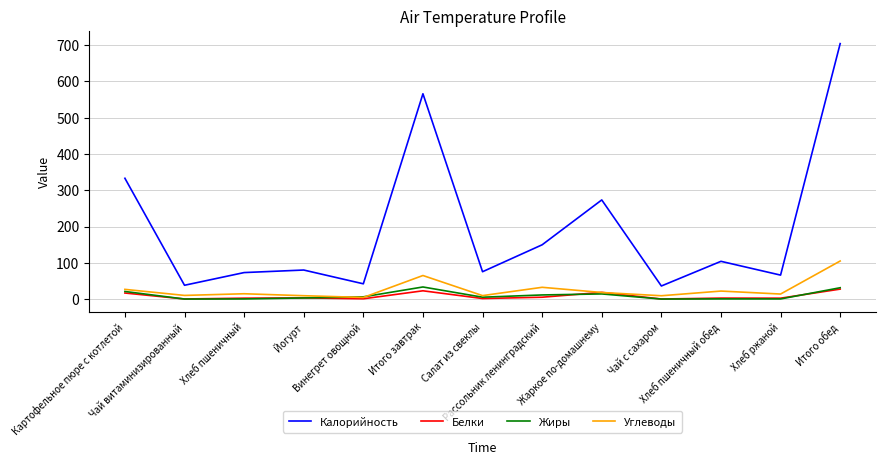

Which series has the largest total across all categories?

Калорийность